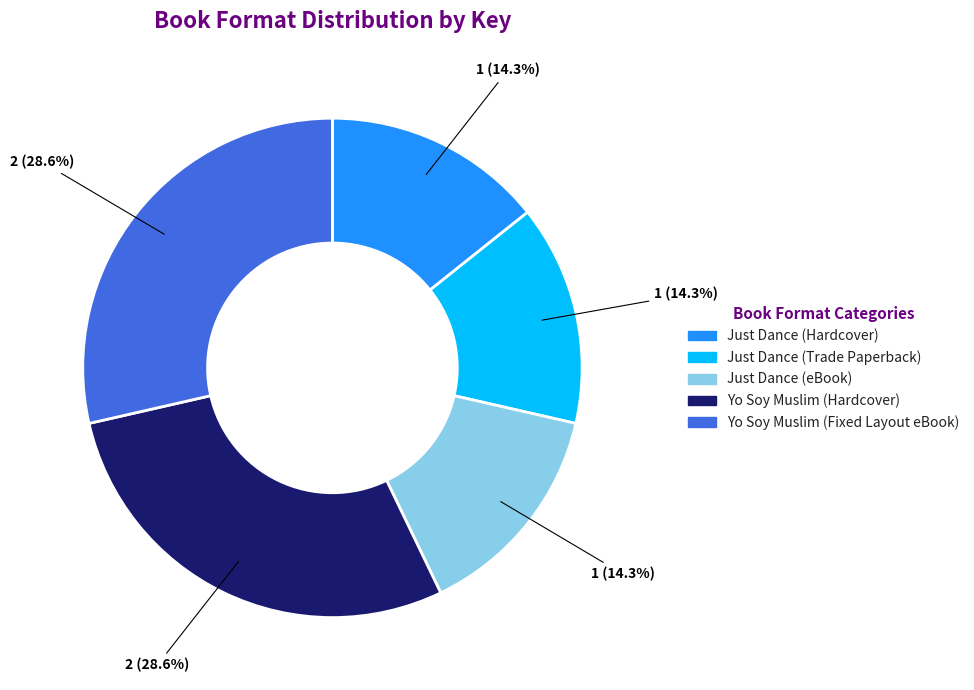

Approximately how many times larger is the value at Just Dance (Trade Paperback) compared to Yo Soy Muslim (Hardcover)?

0.5